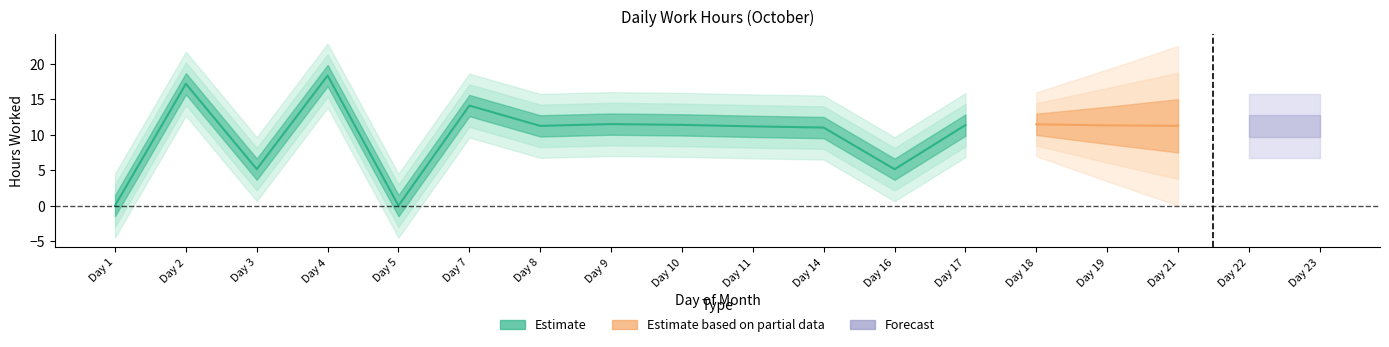

Count the number of values greater than 11.

13